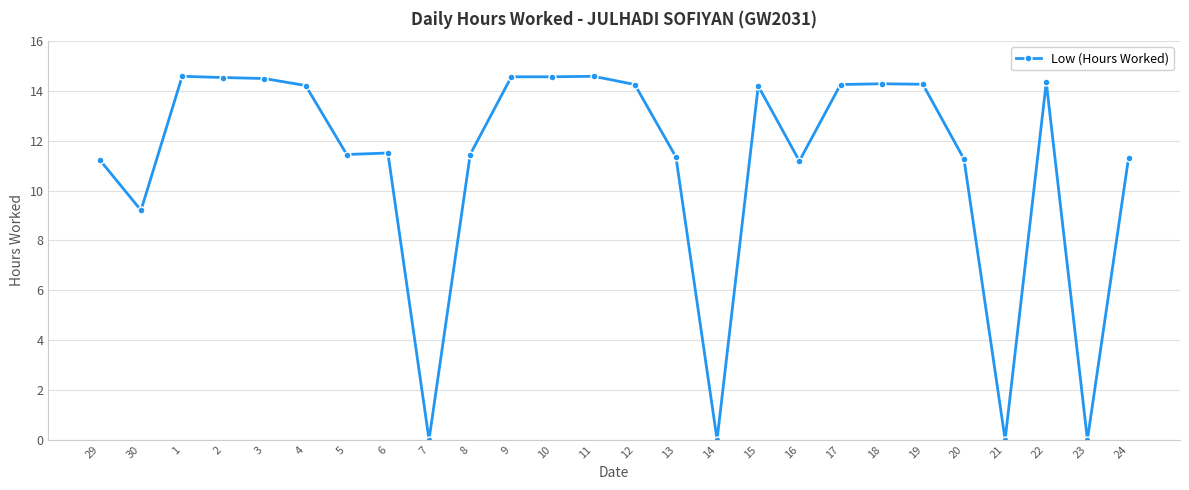

What position from the right is 16?

9